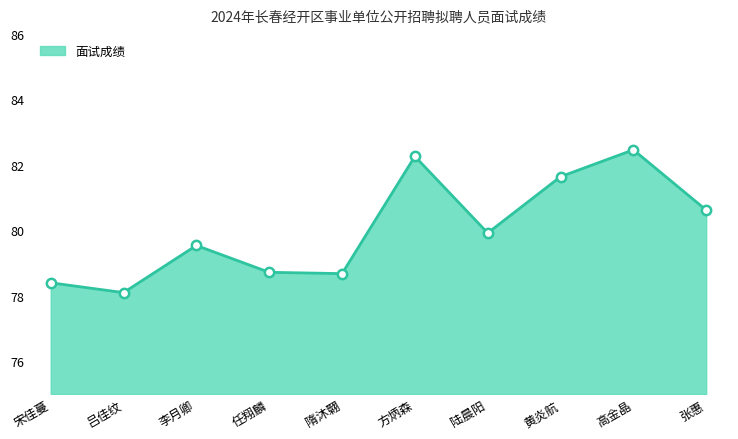

What is the ratio of the value at 隋沐翾 to the value at 黄炎航?

1.0